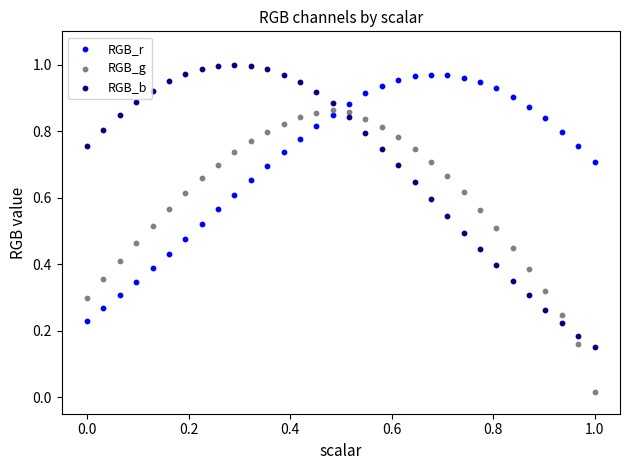

Which series contains the lowest Y value?

RGB_g